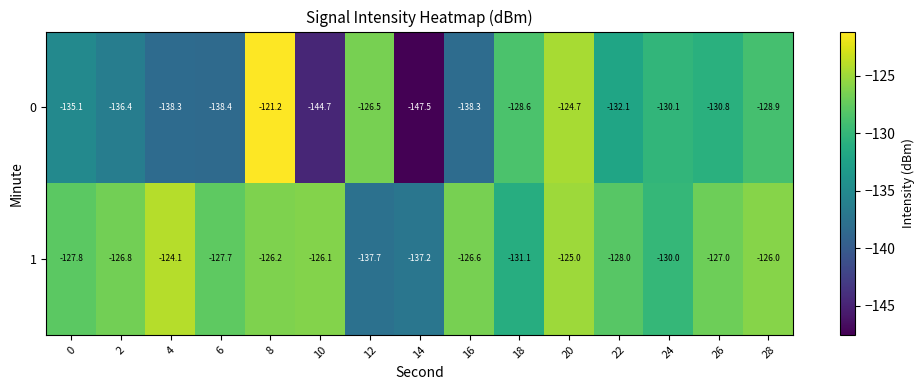

True or false: 1 has a value of -45.9 at 8.

False